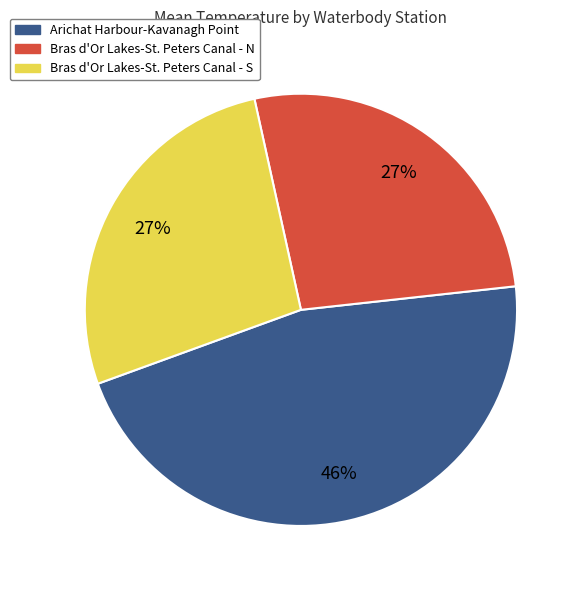

Which category has the biggest portion of the pie?

Arichat Harbour-Kavanagh Point